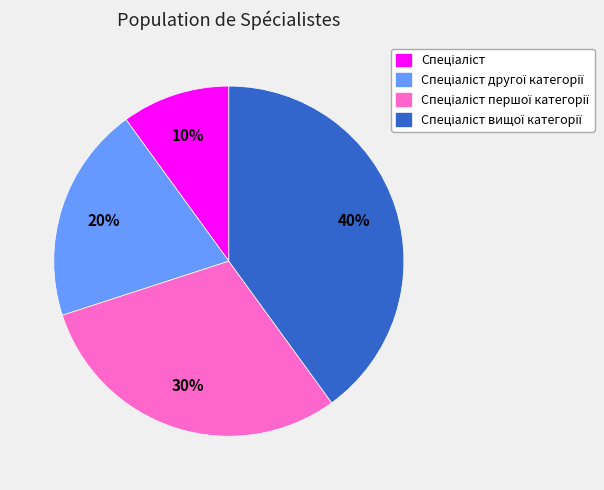

To the nearest percent, what is the average slice percentage?

25%